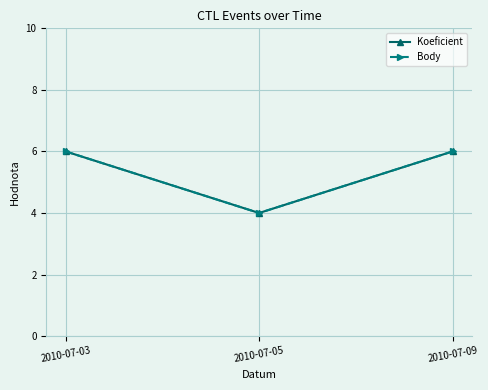

What is the maximum value shown in the chart?

6